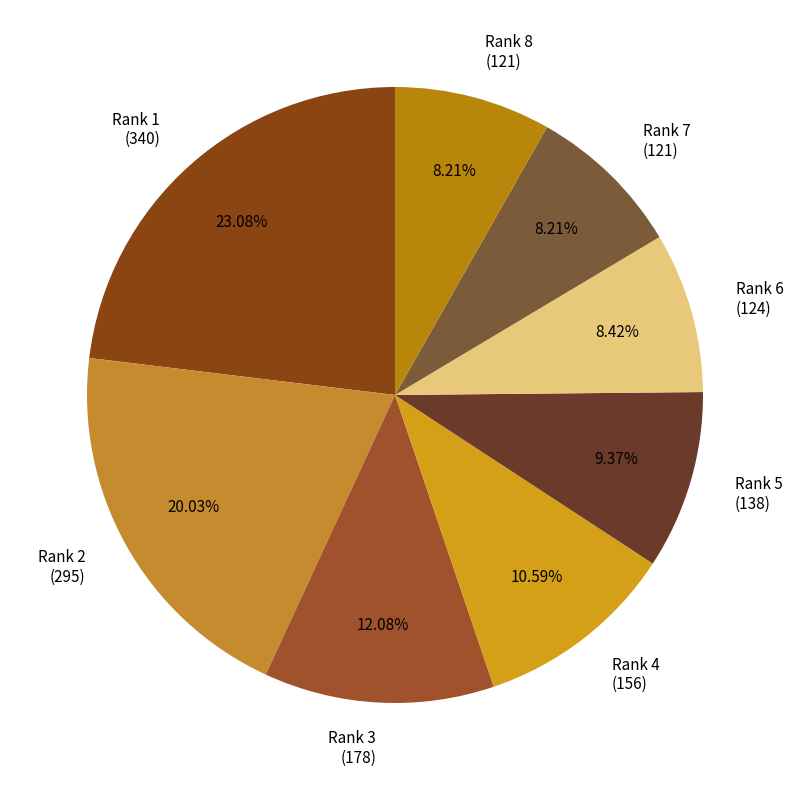

To the nearest percent, what is the difference between the largest and smallest slice percentages?

15%